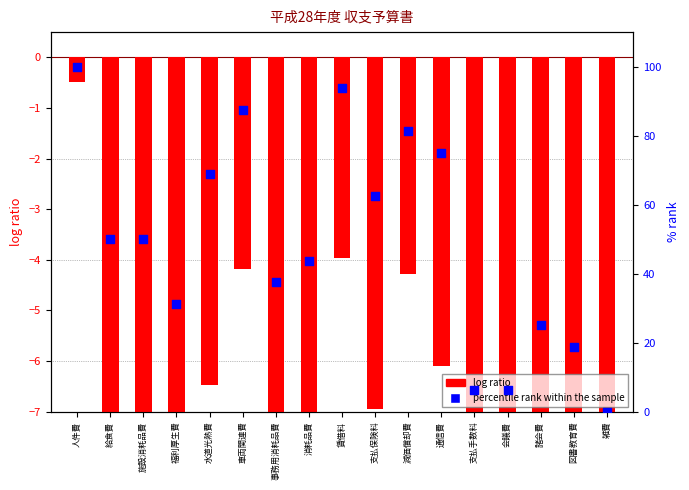

At which category is the sum across all series the highest?

人件費